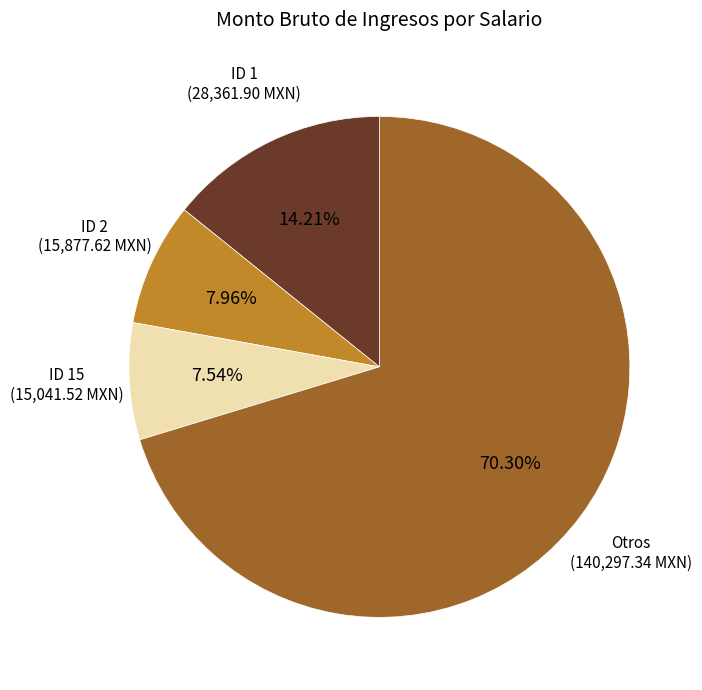

Is there a majority slice in this chart?

Yes